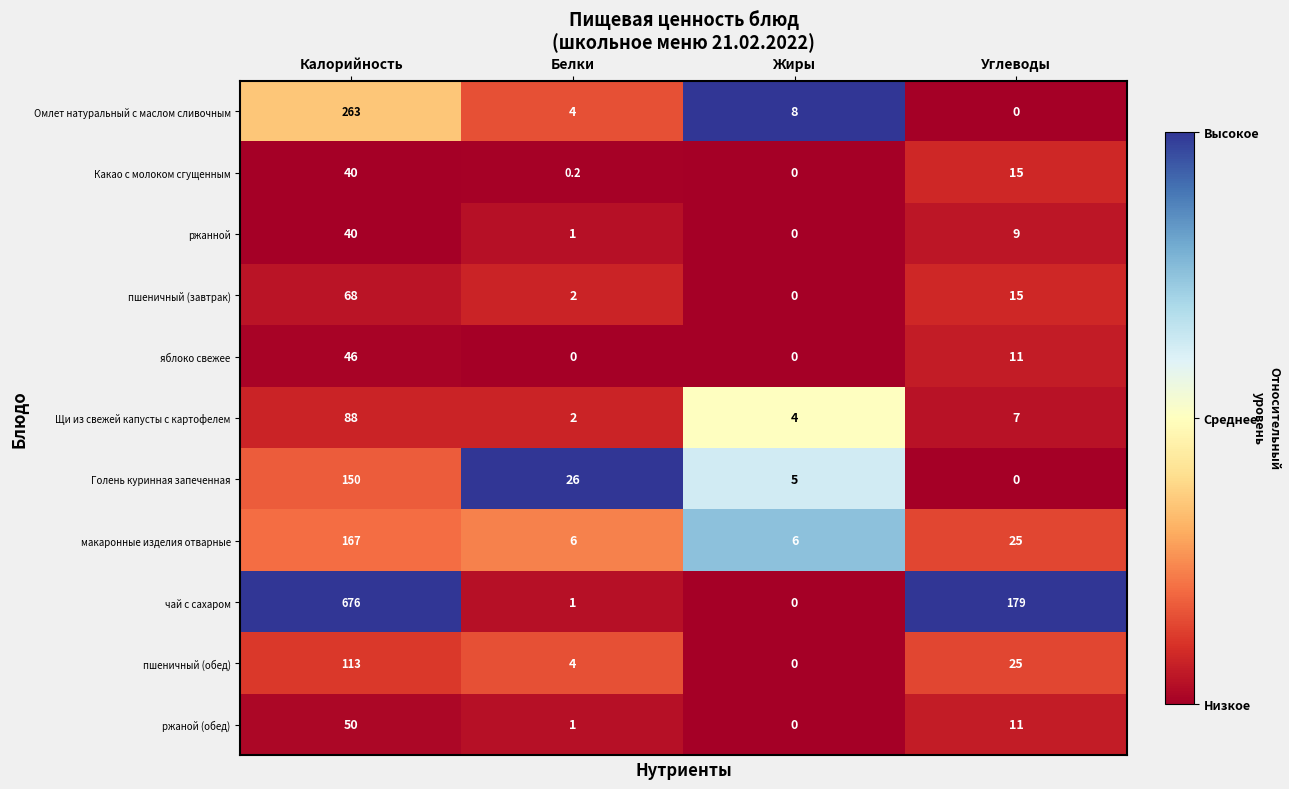

Which category has the highest value in the пшеничный (завтрак) series?

Калорийность